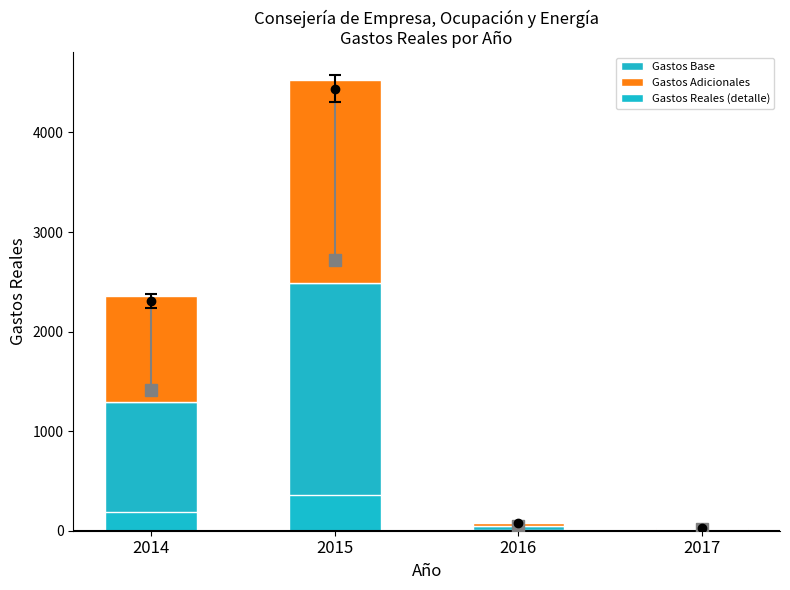

Are the bars horizontal?

No